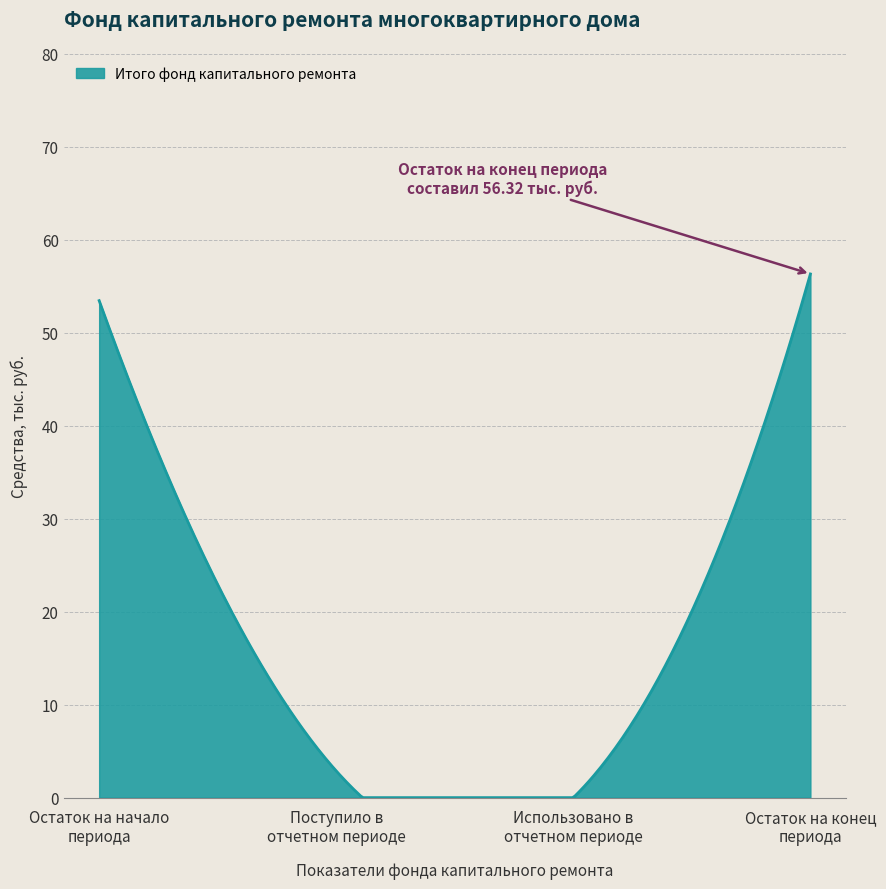

What is the maximum value shown in the chart?

56.3